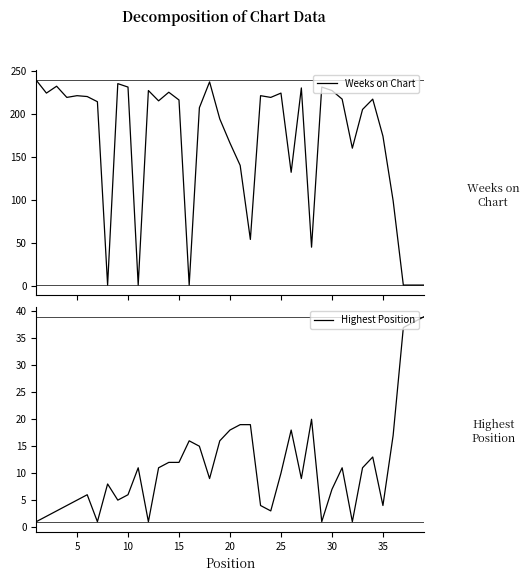

How many data points does each series have?

39